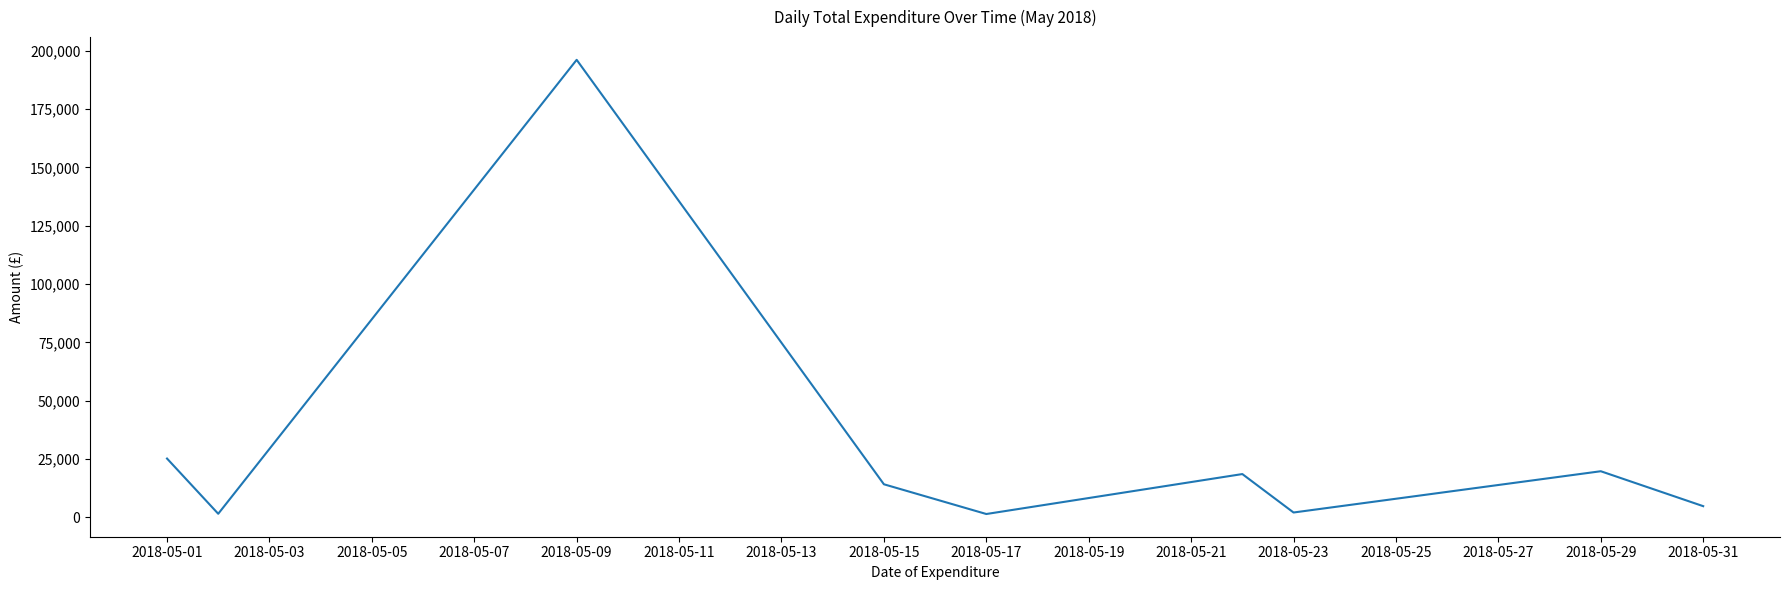

What is the greatest value displayed?

196172.1